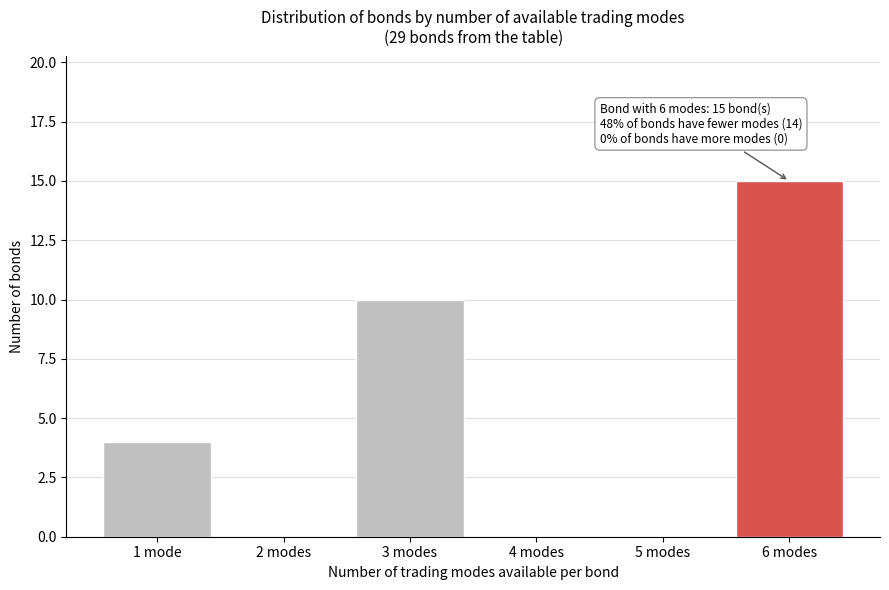

What is the sum of all values?

29